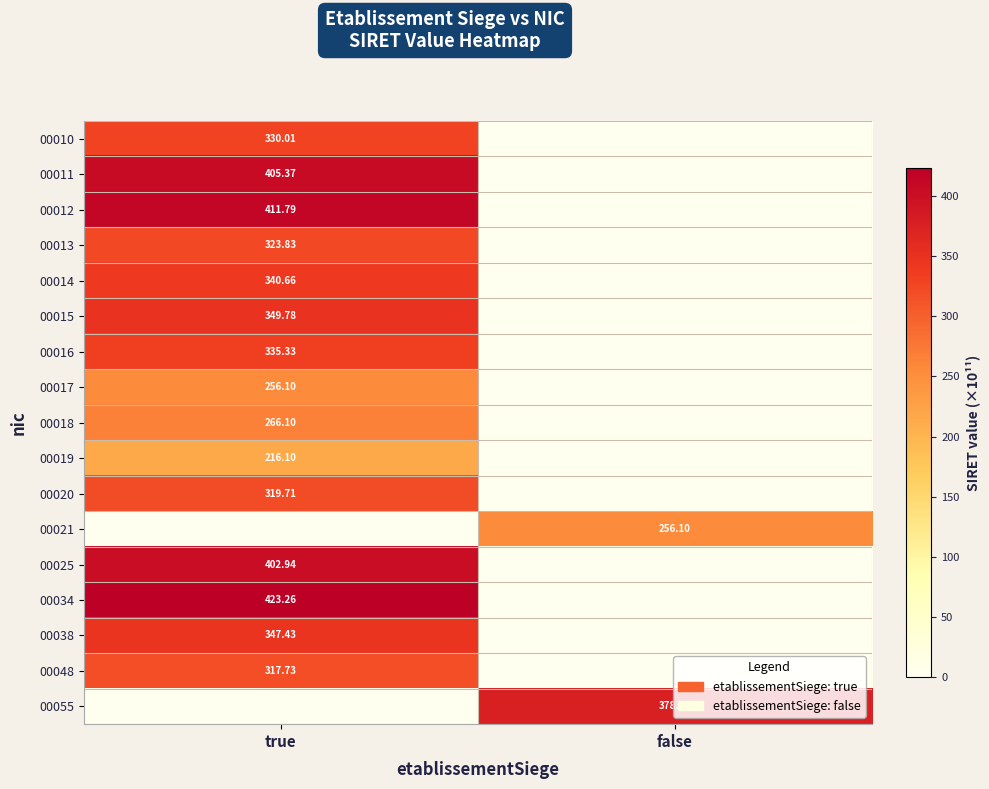

What is the total value across all series at false?

634.4